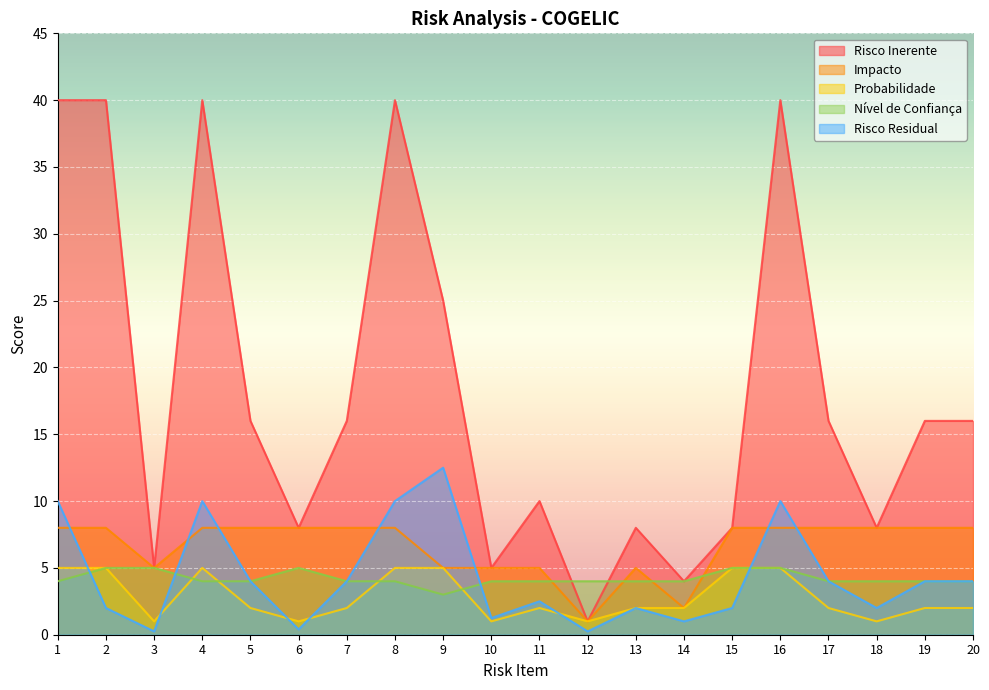

Reading left to right, extract all data points from this chart.

Risco Inerente: 1=40.0	2=40.0	3=5.0	4=40.0	5=16.0	6=8.0	7=16.0	8=40.0	9=25.0	10=5.0	11=10.0	12=1.0	13=8.0	14=4.0	15=8.0	16=40.0	17=16.0	18=8.0	19=16.0	20=16.0
Impacto: 1=8.0	2=8.0	3=5.0	4=8.0	5=8.0	6=8.0	7=8.0	8=8.0	9=5.0	10=5.0	11=5.0	12=1.0	13=5.0	14=2.0	15=8.0	16=8.0	17=8.0	18=8.0	19=8.0	20=8.0
Probabilidade: 1=5.0	2=5.0	3=1.0	4=5.0	5=2.0	6=1.0	7=2.0	8=5.0	9=5.0	10=1.0	11=2.0	12=1.0	13=2.0	14=2.0	15=5.0	16=5.0	17=2.0	18=1.0	19=2.0	20=2.0
Nível de Confiança: 1=4.0	2=5.0	3=5.0	4=4.0	5=4.0	6=5.0	7=4.0	8=4.0	9=3.0	10=4.0	11=4.0	12=4.0	13=4.0	14=4.0	15=5.0	16=5.0	17=4.0	18=4.0	19=4.0	20=4.0
Risco Residual: 1=10.0	2=2.0	3=0.2	4=10.0	5=4.0	6=0.4	7=4.0	8=10.0	9=12.5	10=1.2	11=2.5	12=0.2	13=2.0	14=1.0	15=2.0	16=10.0	17=4.0	18=2.0	19=4.0	20=4.0